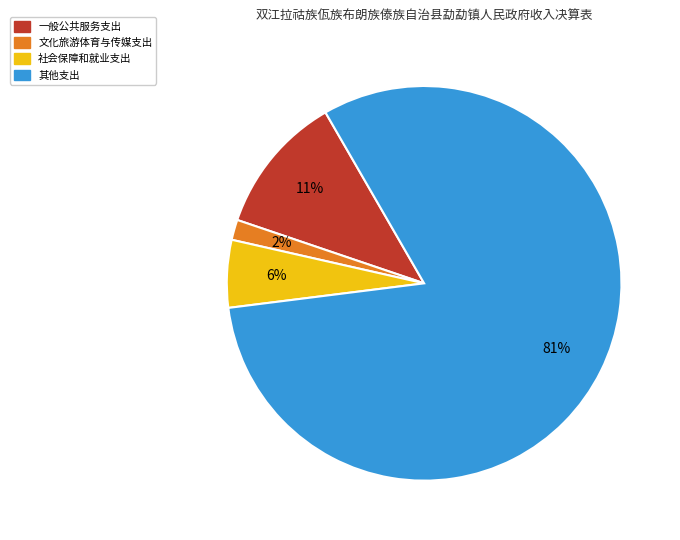

To the nearest percent, what is the combined percentage of 一般公共服务支出 and 文化旅游体育与传媒支出?

13%